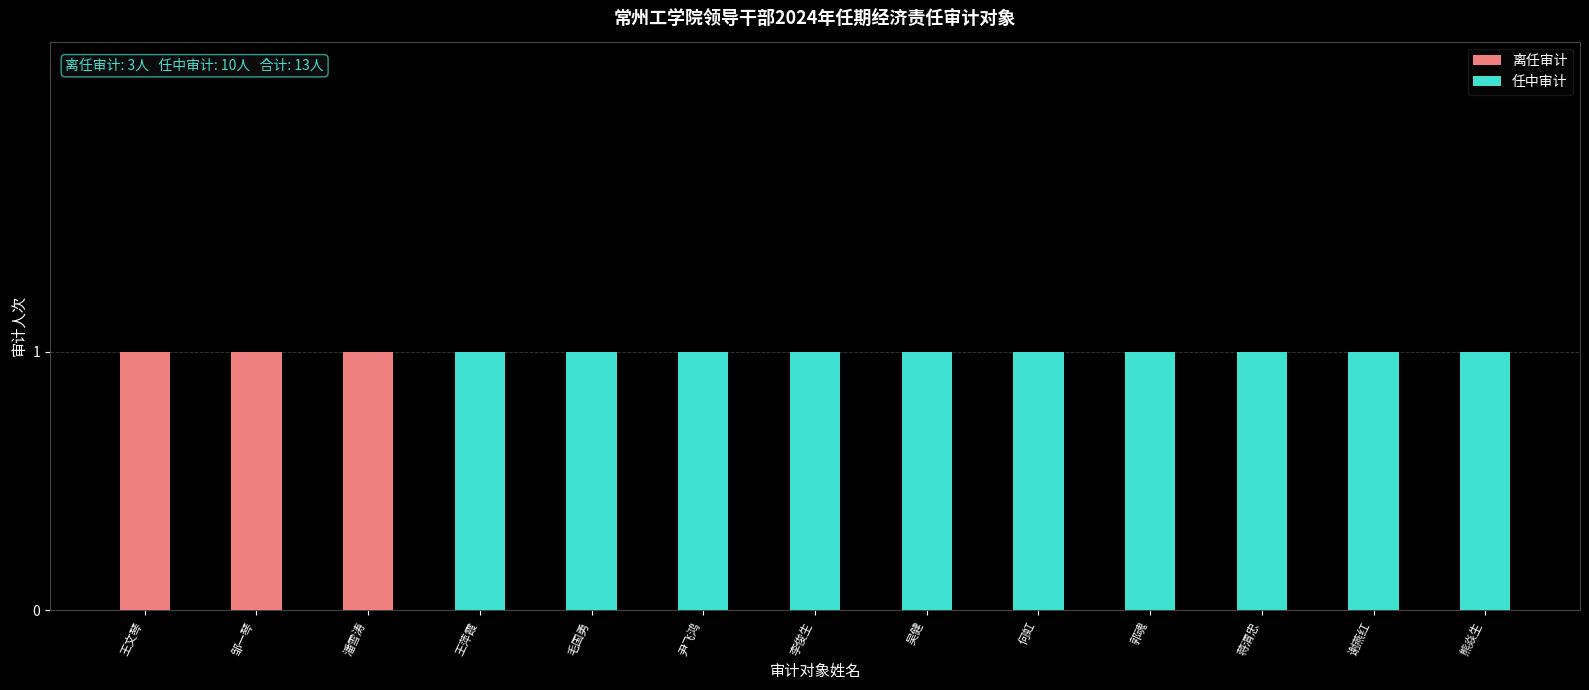

Is it true that 离任审计 equals -1 at 郭魂?

False